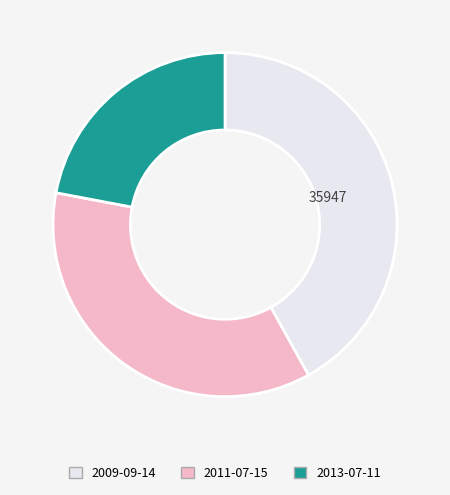

Is there any slice that represents more than half of the pie?

No